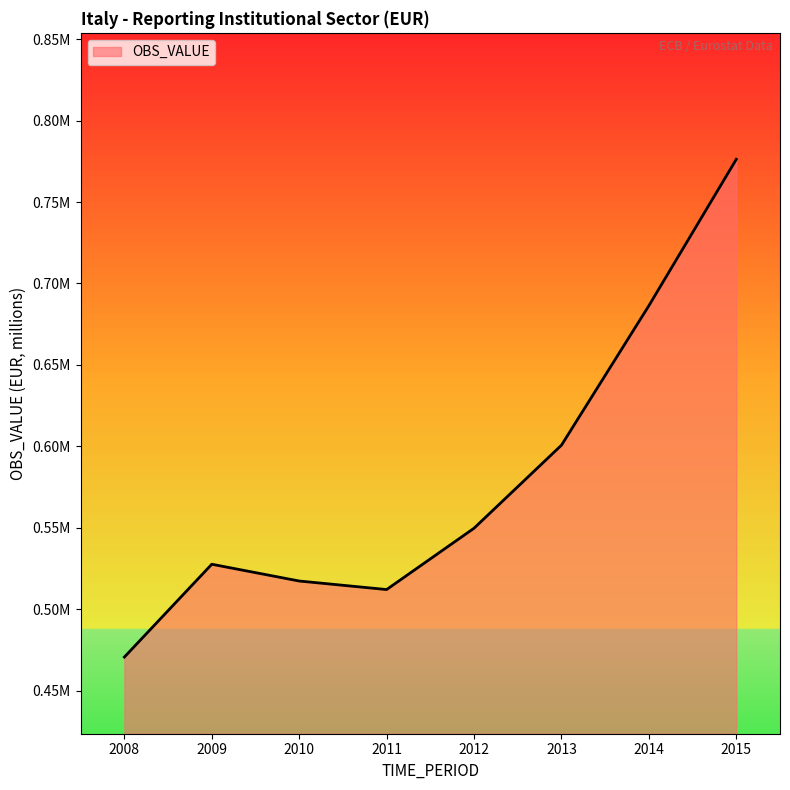

Reading left to right, transcribe all the data shown in this chart.

2008=470644.8	2009=527632.5	2010=517336.6	2011=512095.6	2012=549746.5	2013=600729.8	2014=686376.7	2015=776262.5